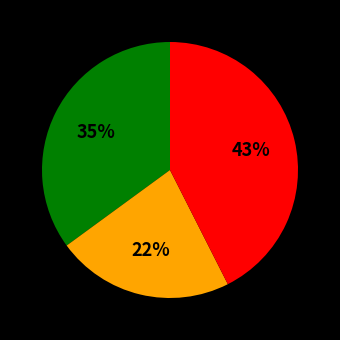

Does any single category account for the majority?

No